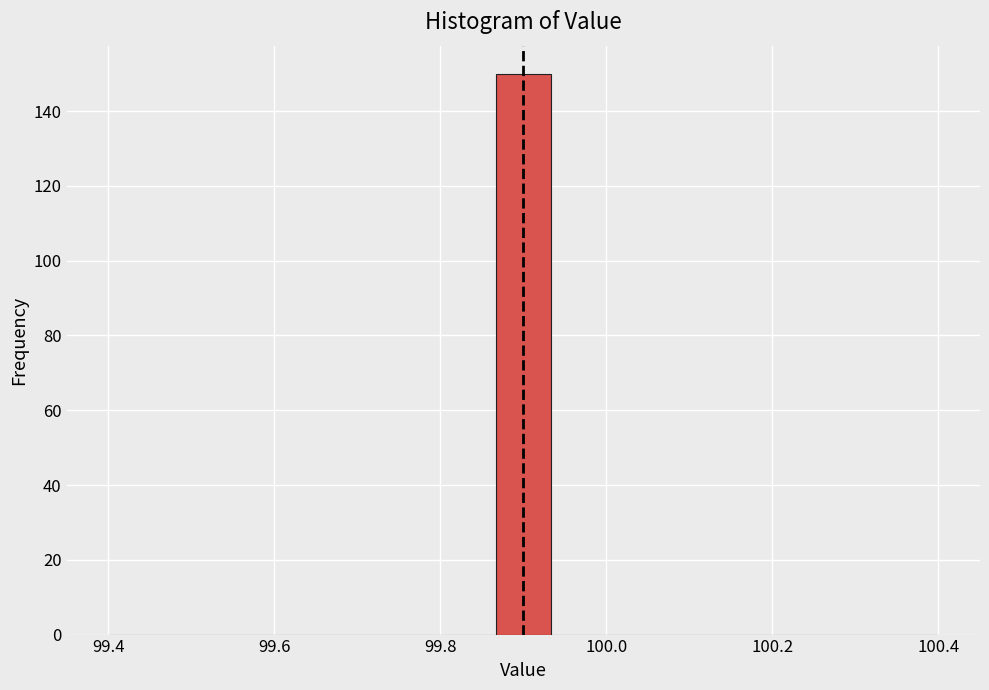

Read against the x-axis, roughly where is the centre of the tallest bar?

99.90